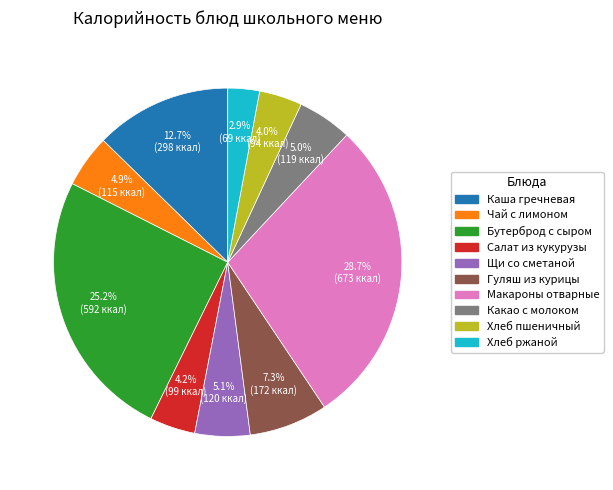

Does any single category account for the majority?

No